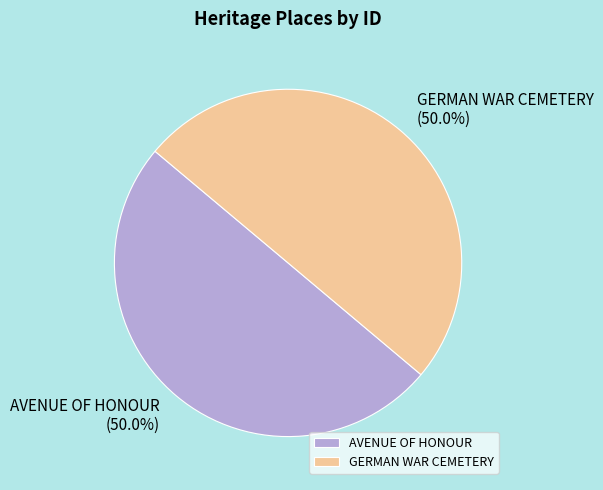

To the nearest percent, what portion does AVENUE OF HONOUR represent?

50%